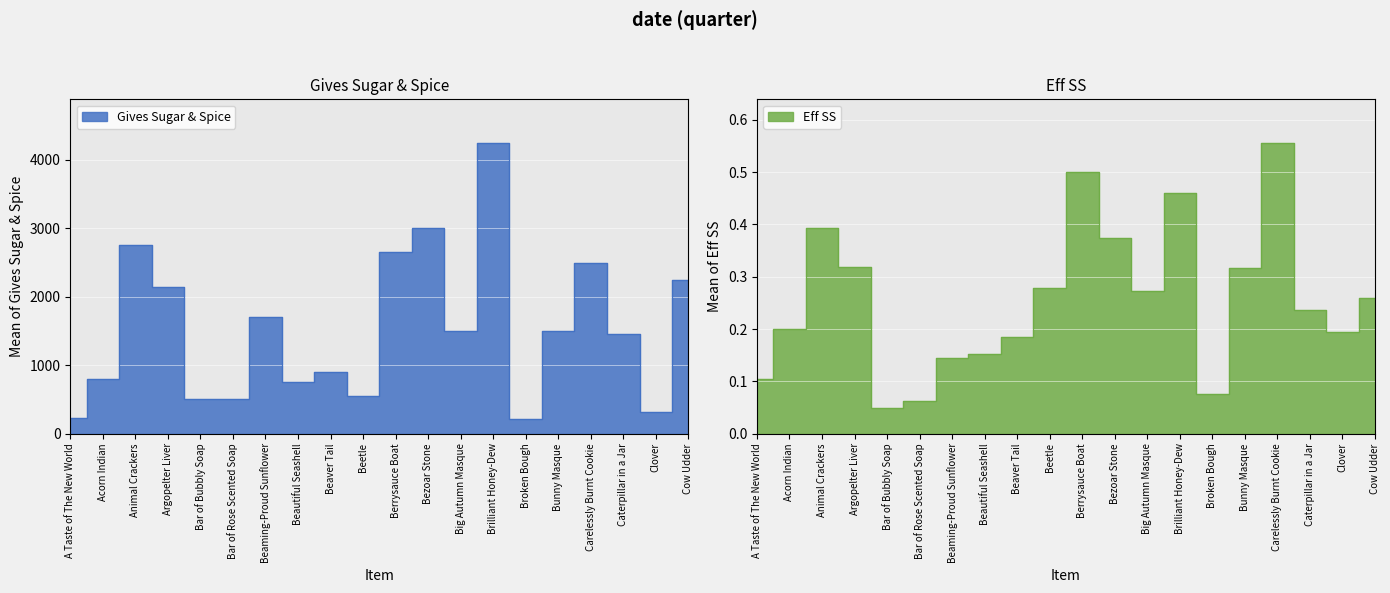

Is it true that Eff SS equals 0.4 at Bezoar Stone?

True